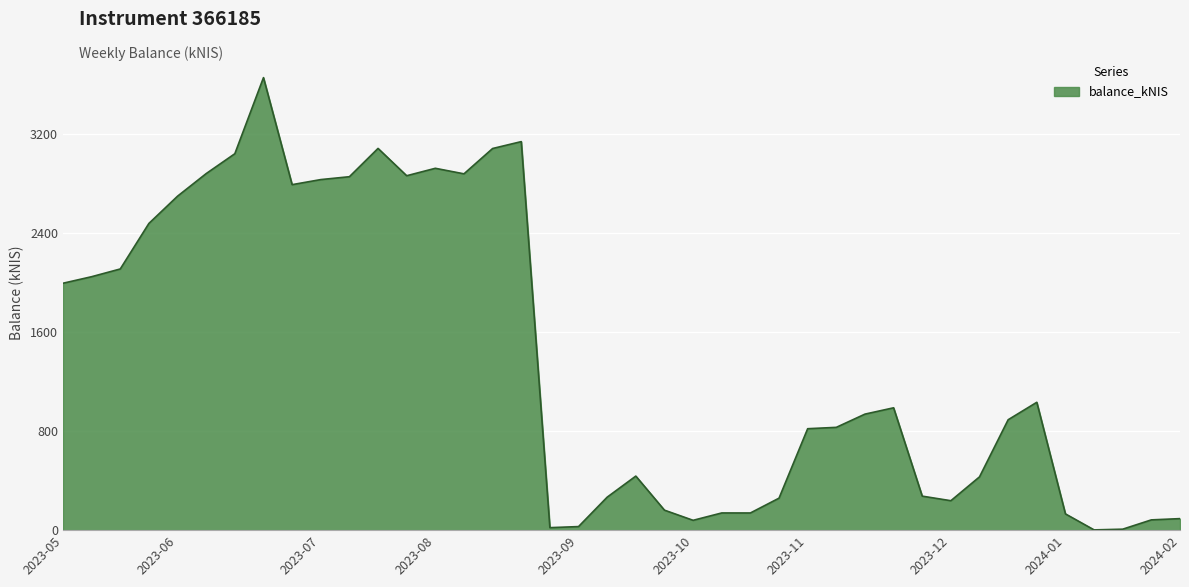

What is the maximum value shown in the chart?

3655.8